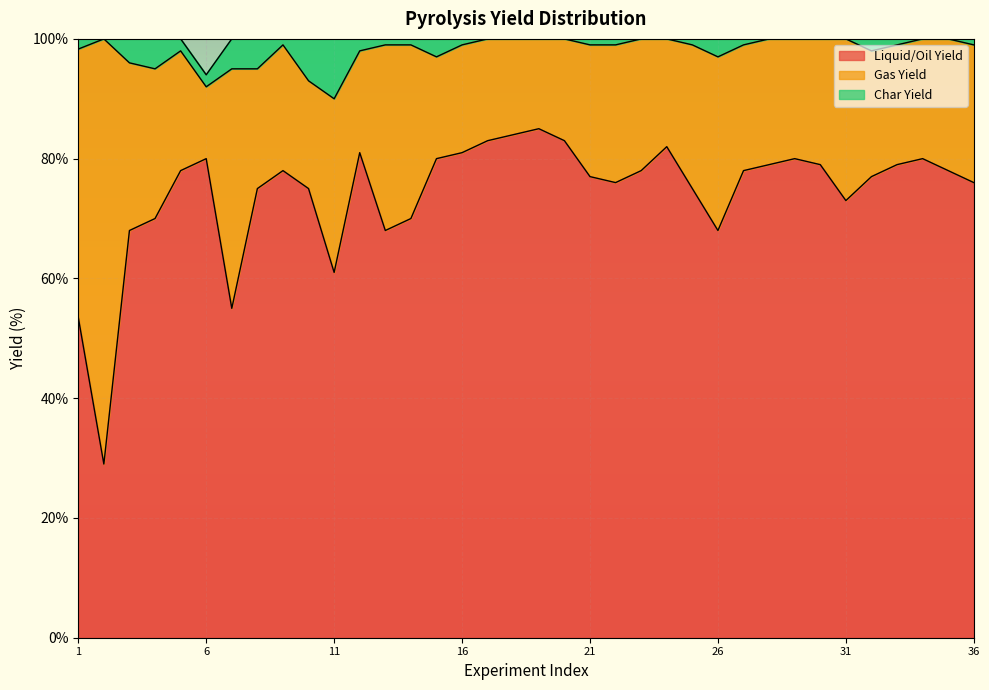

What is the value of the Gas Yield point at the 21st from the left?

22.0